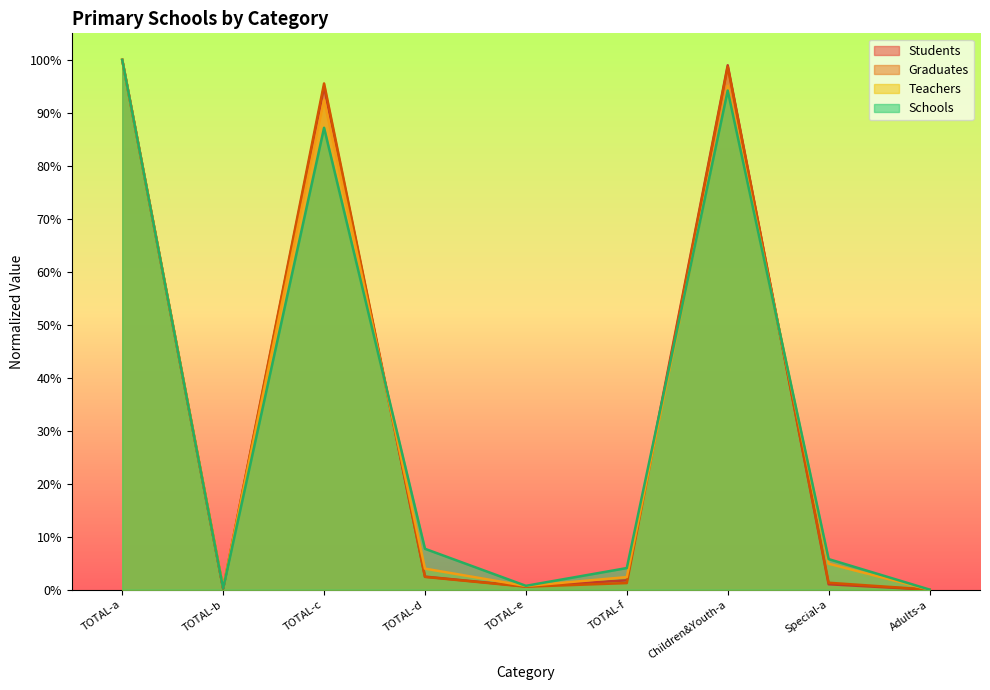

Between which two adjacent categories do Students and Graduates first intersect?

TOTAL-c and TOTAL-d